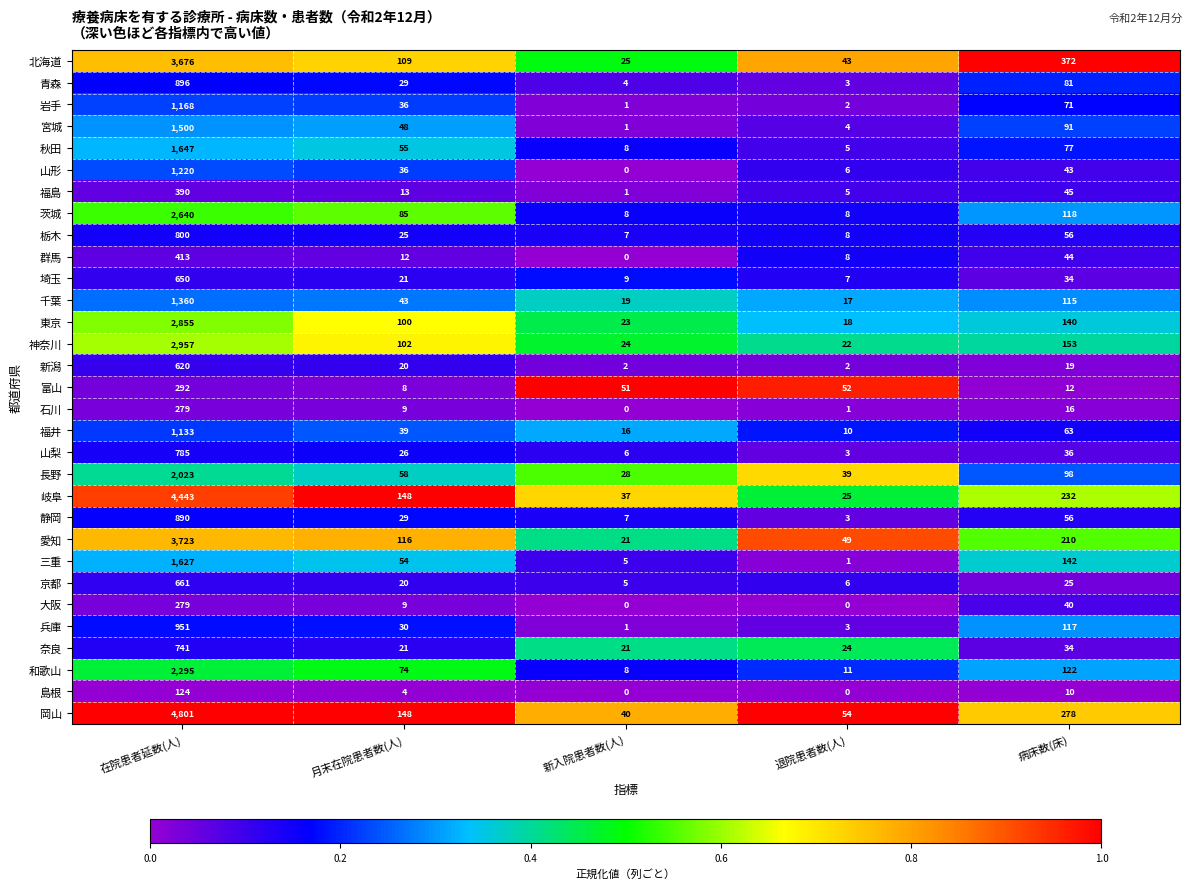

The value of 岩手 at 月末在院患者数(人) is 36. True or false?

True